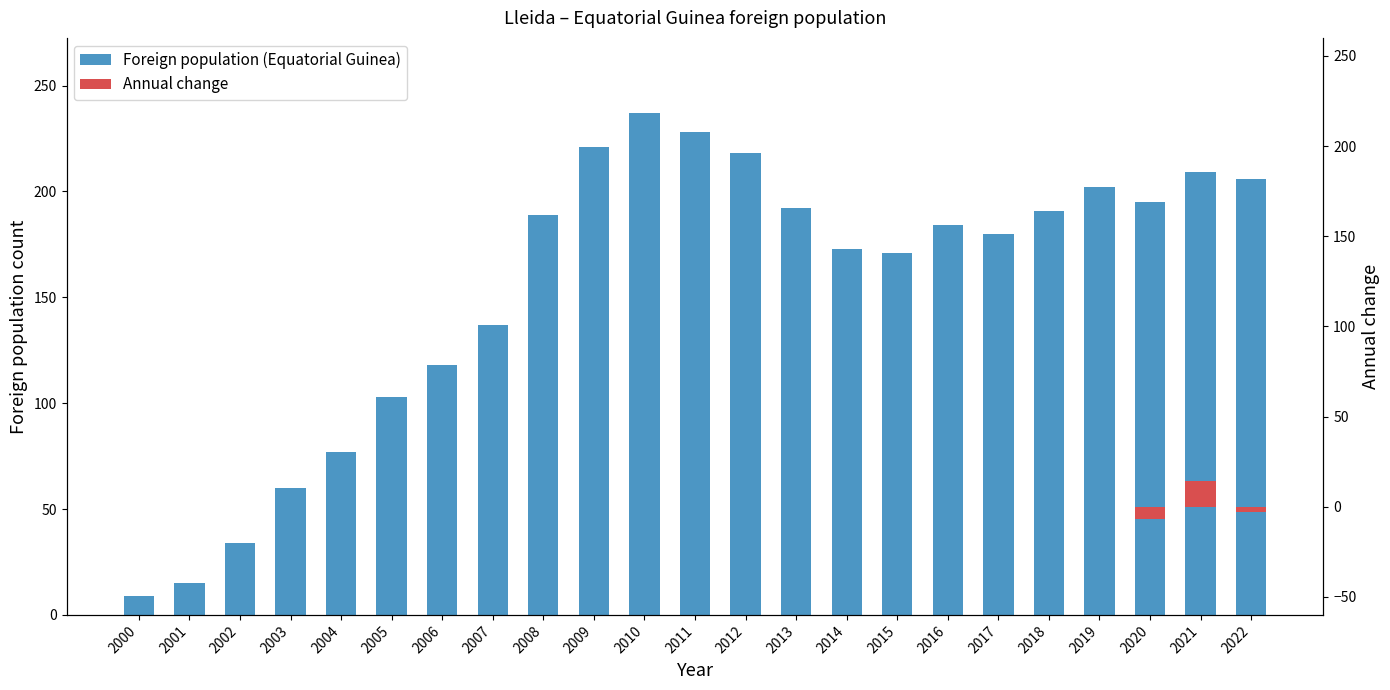

At which label is the value closest to 123?

2006